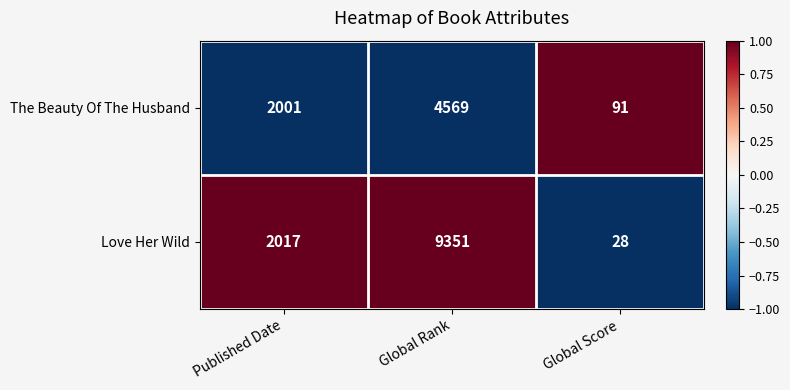

Is it true that The Beauty Of The Husband equals 91 at Global Score?

True